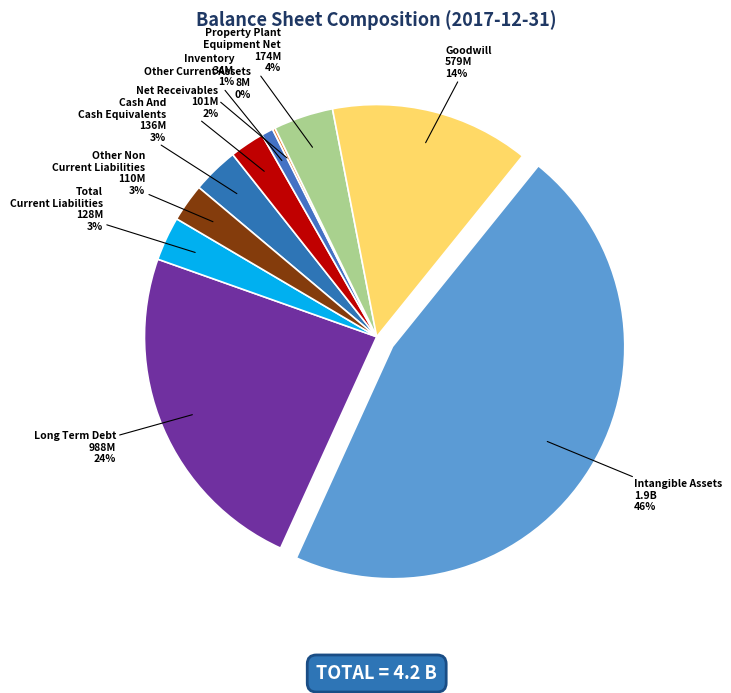

To the nearest percent, what portion does Total Current Liabilities represent?

3%